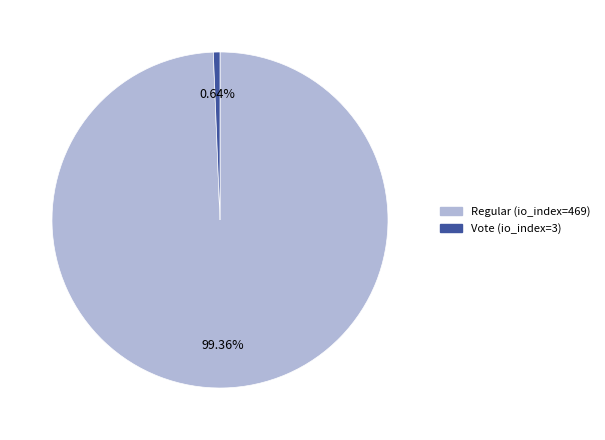

Is Vote (io_index=3) the majority of the pie?

No